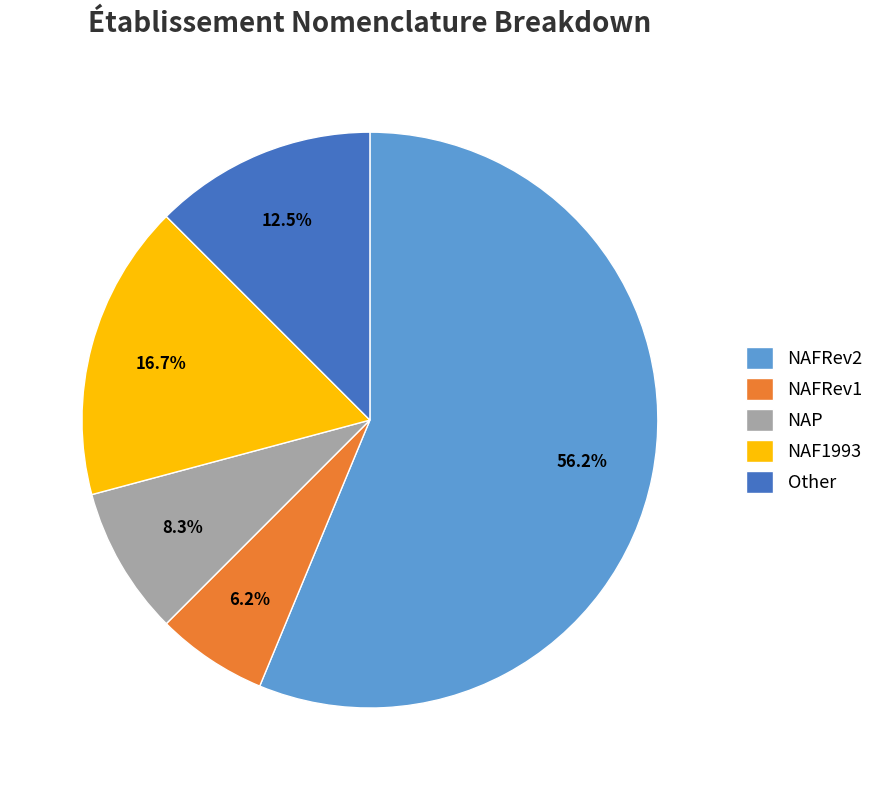

Which category has the smallest portion of the pie?

NAFRev1